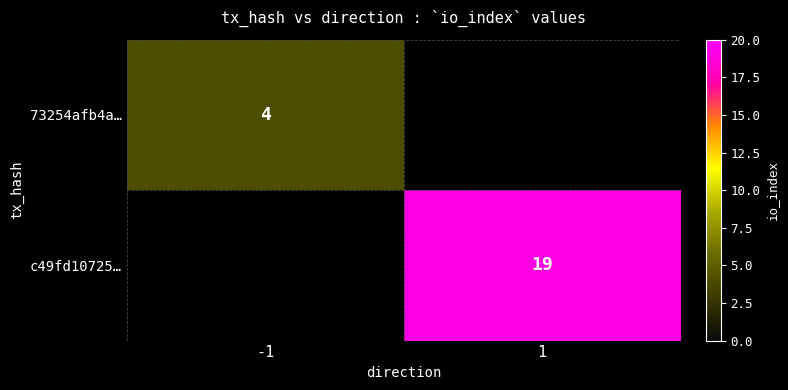

At how many categories does at least one series exceed 8?

1